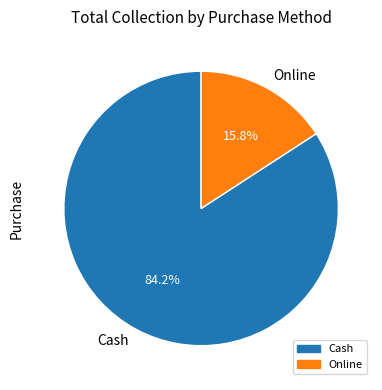

To the nearest percent, what percentage of the pie is Online?

16%